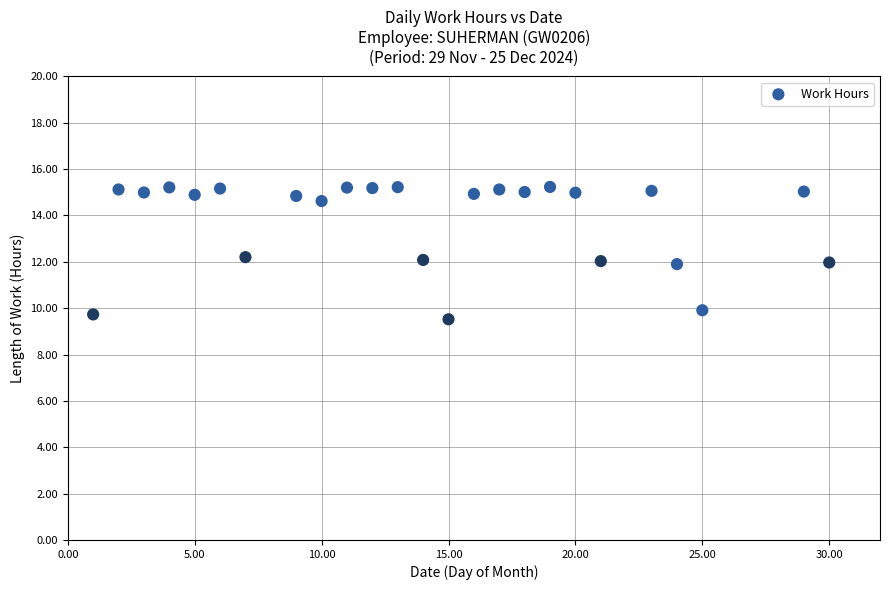

What is the range of X values (max minus min)?

29.0